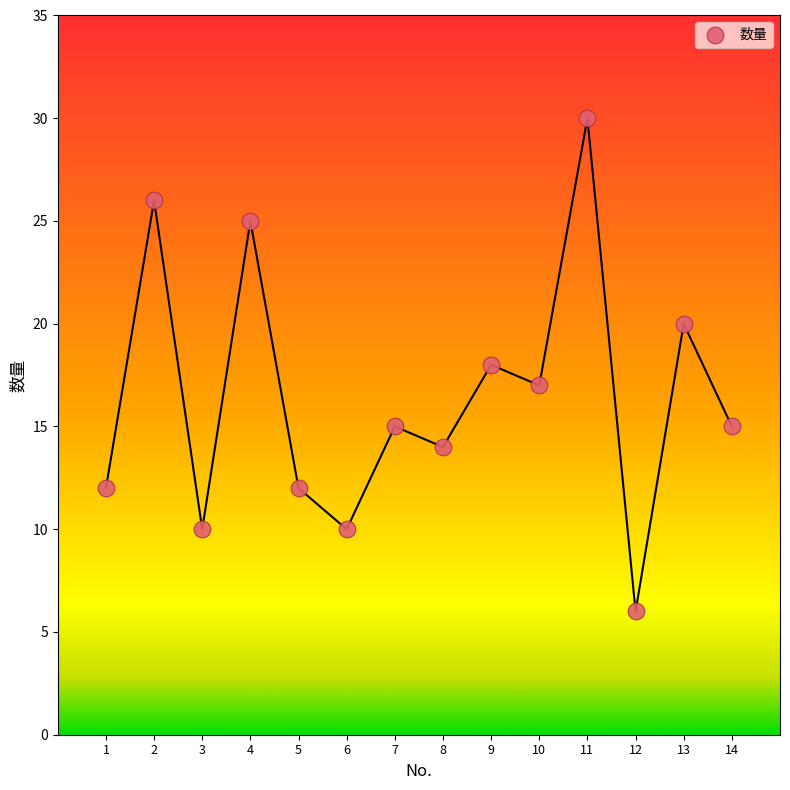

What is the range of X values (max minus min)?

13